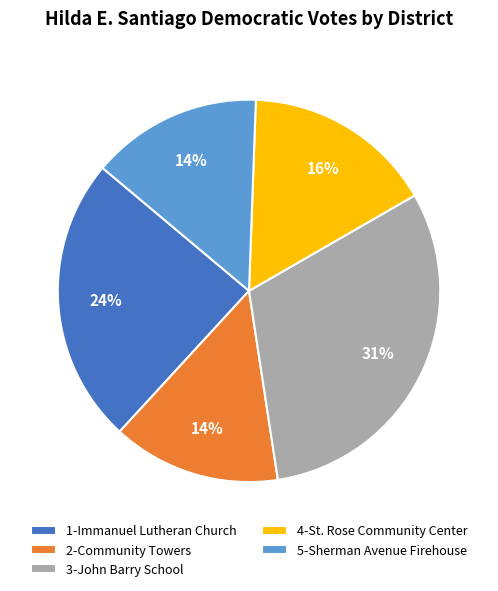

Approximately how many times larger is the value at 1-Immanuel Lutheran Church compared to 5-Sherman Avenue Firehouse?

1.7